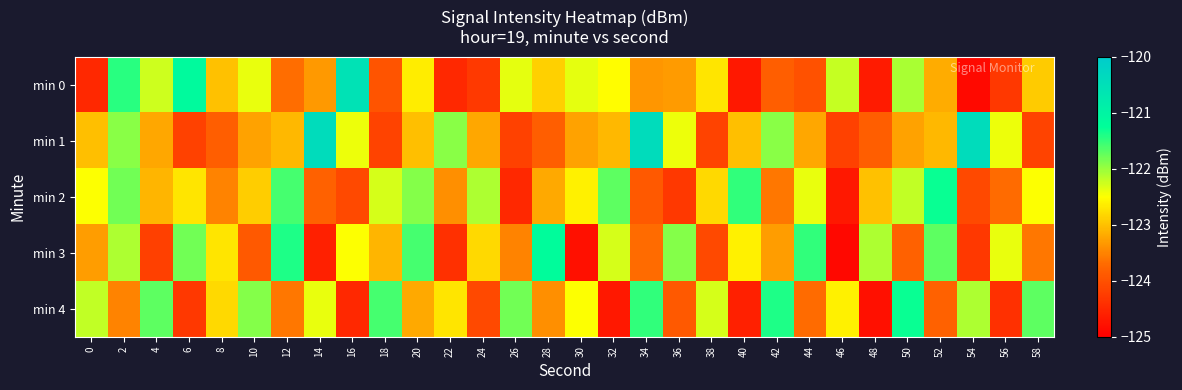

Reading right to left, extract all data points from this chart.

min 0: 58=-122.9	56=-124.3	54=-124.9	52=-123.2	50=-122.1	48=-124.7	46=-122.2	44=-124.0	42=-123.8	40=-124.7	38=-122.7	36=-123.3	34=-123.4	32=-122.5	30=-122.4	28=-122.9	26=-122.4	24=-124.3	22=-124.5	20=-122.6	18=-124.0	16=-120.6	14=-123.3	12=-123.7	10=-122.4	8=-123.0	6=-121.1	4=-122.3	2=-121.4	0=-124.5
min 1: 58=-124.2	56=-122.4	54=-120.4	52=-123.1	50=-123.3	48=-123.8	46=-124.2	44=-123.2	42=-121.9	40=-123.0	38=-124.2	36=-122.4	34=-120.4	32=-123.1	30=-123.3	28=-123.8	26=-124.2	24=-123.2	22=-121.9	20=-123.0	18=-124.2	16=-122.4	14=-120.4	12=-123.1	10=-123.3	8=-123.8	6=-124.2	4=-123.2	2=-121.9	0=-123.0
min 2: 58=-122.5	56=-123.7	54=-124.1	52=-121.3	50=-122.2	48=-123.0	46=-124.7	44=-122.4	42=-123.6	40=-121.5	38=-122.8	36=-124.3	34=-123.9	32=-121.7	30=-122.6	28=-123.2	26=-124.5	24=-122.1	22=-123.4	20=-121.9	18=-122.3	16=-124.1	14=-123.8	12=-121.6	10=-122.9	8=-123.5	6=-122.7	4=-123.1	2=-121.8	0=-122.5
min 3: 58=-123.6	56=-122.4	54=-124.3	52=-121.7	50=-123.8	48=-122.1	46=-124.9	44=-121.5	42=-123.3	40=-122.6	38=-124.1	36=-121.9	34=-123.7	32=-122.3	30=-124.8	28=-121.2	26=-123.5	24=-122.8	22=-124.4	20=-121.6	18=-123.1	16=-122.5	14=-124.6	12=-121.4	10=-123.9	8=-122.7	6=-121.8	4=-124.2	2=-122.1	0=-123.3
min 4: 58=-121.7	56=-124.4	54=-122.1	52=-123.8	50=-121.3	48=-124.8	46=-122.6	44=-123.7	42=-121.4	40=-124.6	38=-122.3	36=-123.9	34=-121.5	32=-124.7	30=-122.5	28=-123.4	26=-121.8	24=-124.1	22=-122.7	20=-123.2	18=-121.6	16=-124.5	14=-122.4	12=-123.6	10=-121.9	8=-122.8	6=-124.3	4=-121.7	2=-123.5	0=-122.2